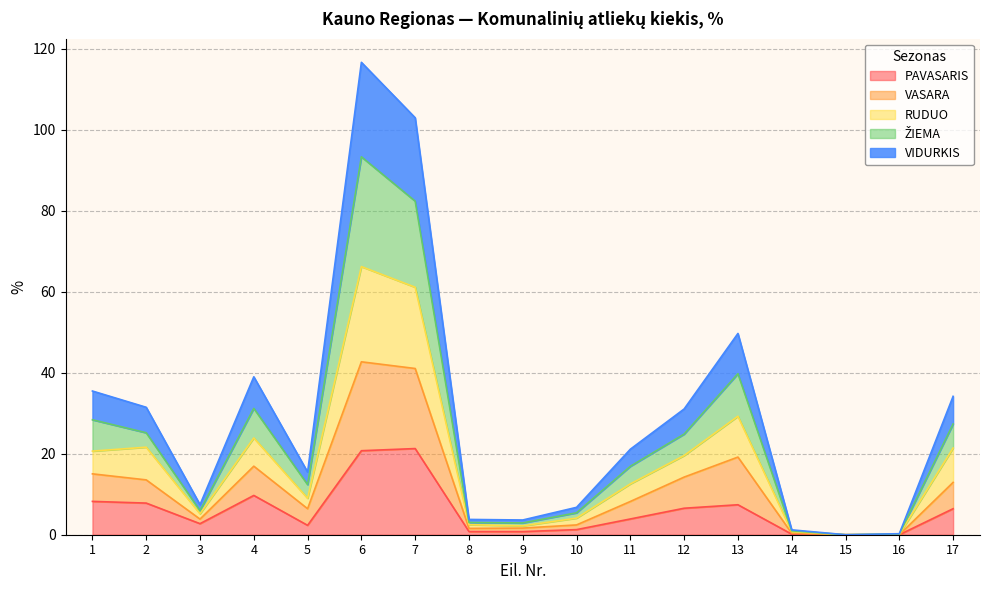

True or false: PAVASARIS and VIDURKIS cross at least once.

False